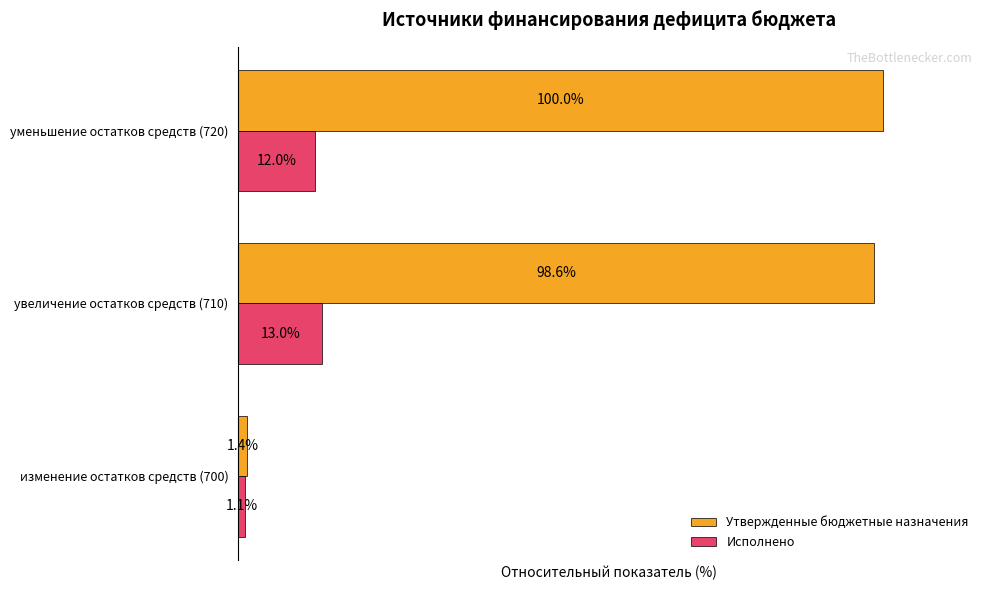

Rank the series at уменьшение остатков средств (720) from lowest to highest value.

Исполнено, Утвержденные бюджетные назначения